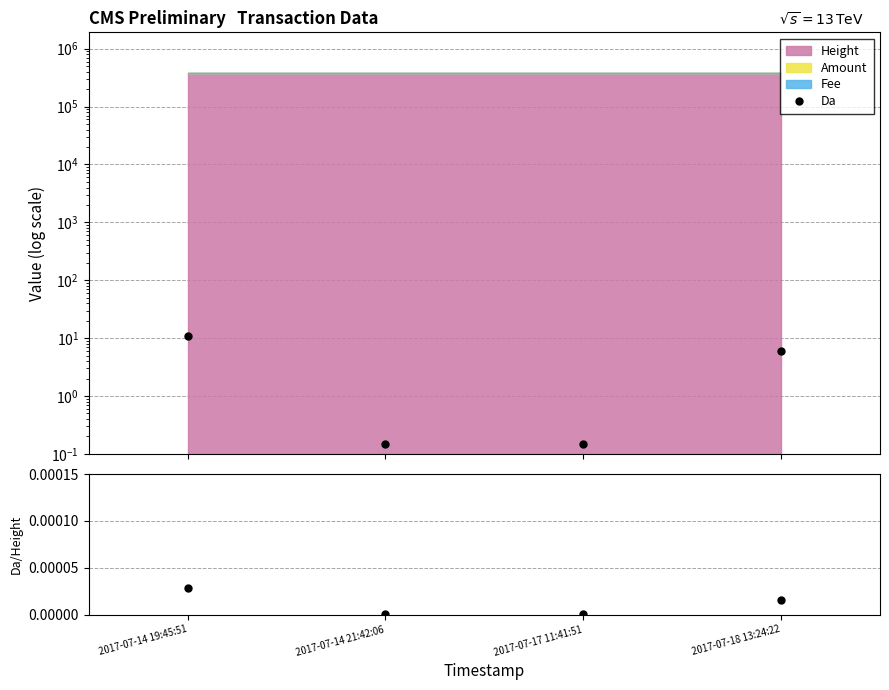

The value of Da at 2017-07-14 21:42:06 is 0.1. True or false?

True